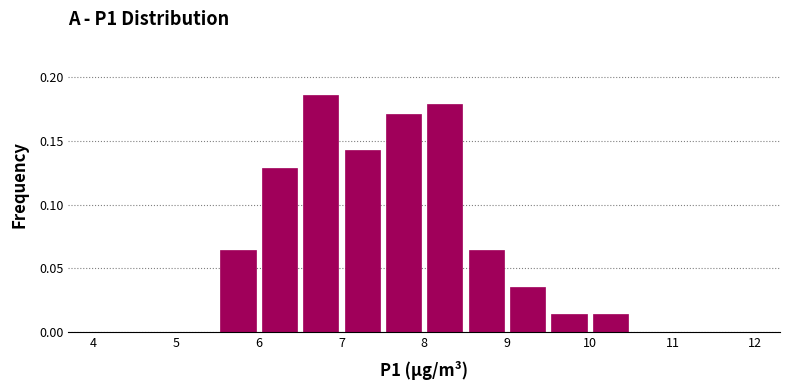

Reading left to right, transcribe this chart: for each bar, give the range it covers on the x-axis and its height. The values are not printed on the chart, so give them approximately, as read against the axis.

4.0 to 4.5: 0
4.5 to 5.0: 0
5.0 to 5.5: 0
5.5 to 6.0: 0.065
6.0 to 6.5: 0.130
6.5 to 7.0: 0.185
7.0 to 7.5: 0.145
7.5 to 8.0: 0.170
8.0 to 8.5: 0.180
8.5 to 9.0: 0.065
9.0 to 9.5: 0.035
9.5 to 10.0: 0.015
10.0 to 10.5: 0.015
10.5 to 11.0: 0
11.0 to 11.5: 0
11.5 to 12.0: 0